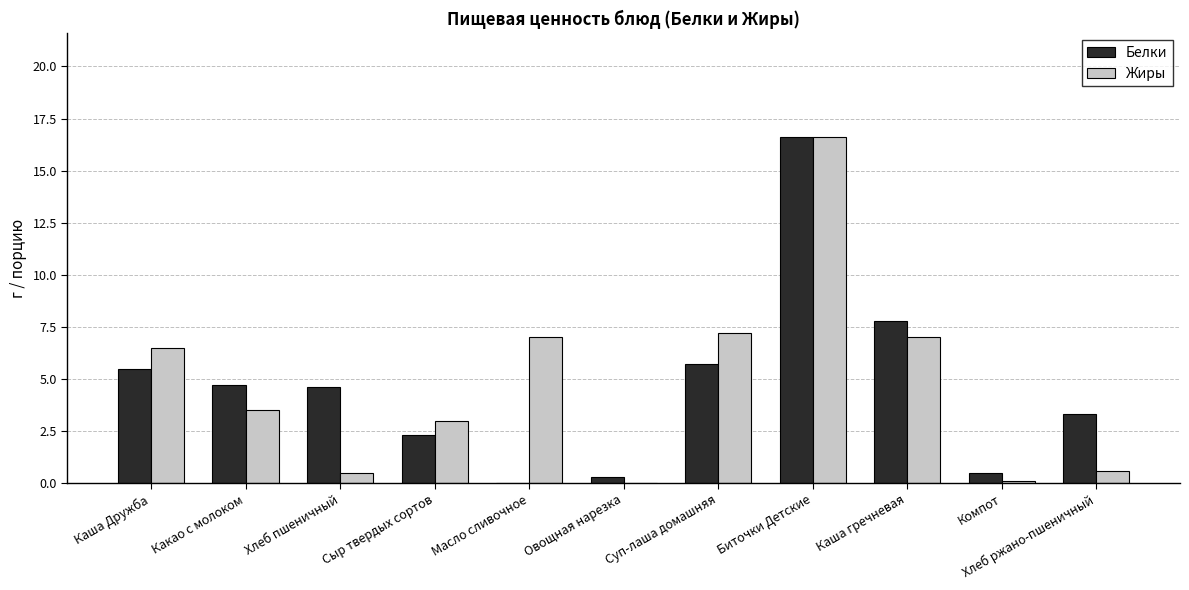

Between Каша Дружба and Сыр твердых сортов, which series saw the biggest shift?

Жиры